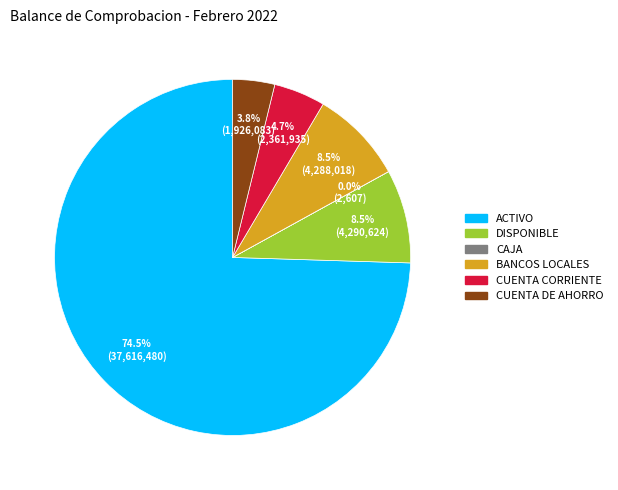

Which category has the biggest portion of the pie?

ACTIVO